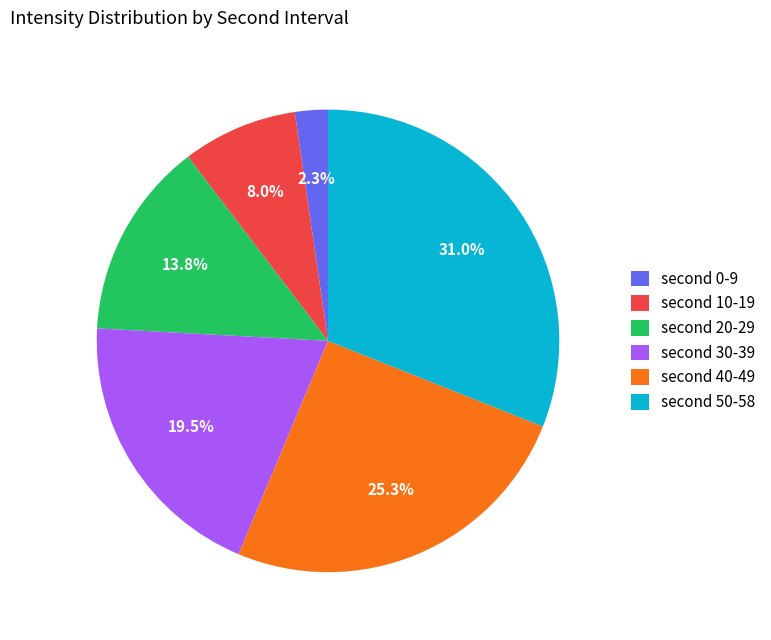

Does any single category account for the majority?

No